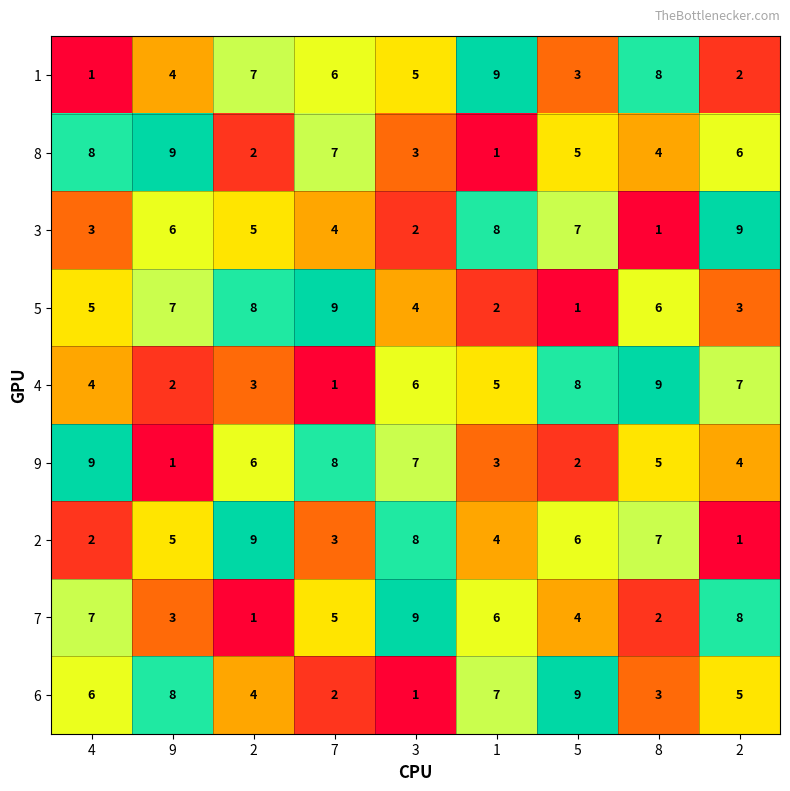

What is the total value across all series at 5?

45